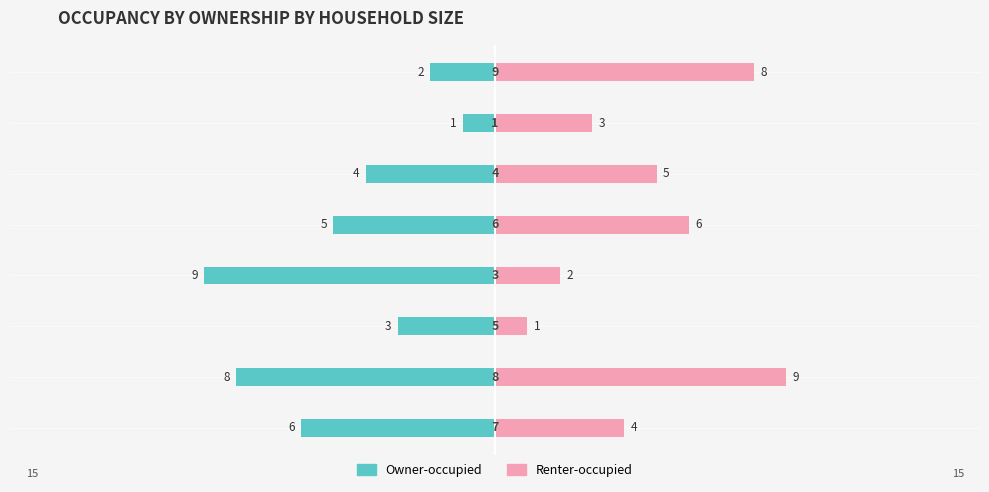

How many bars are there in each group?

2